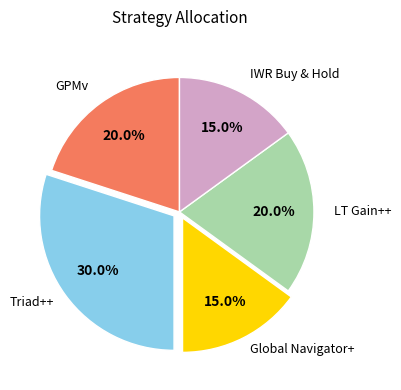

Does any single category account for the majority?

No